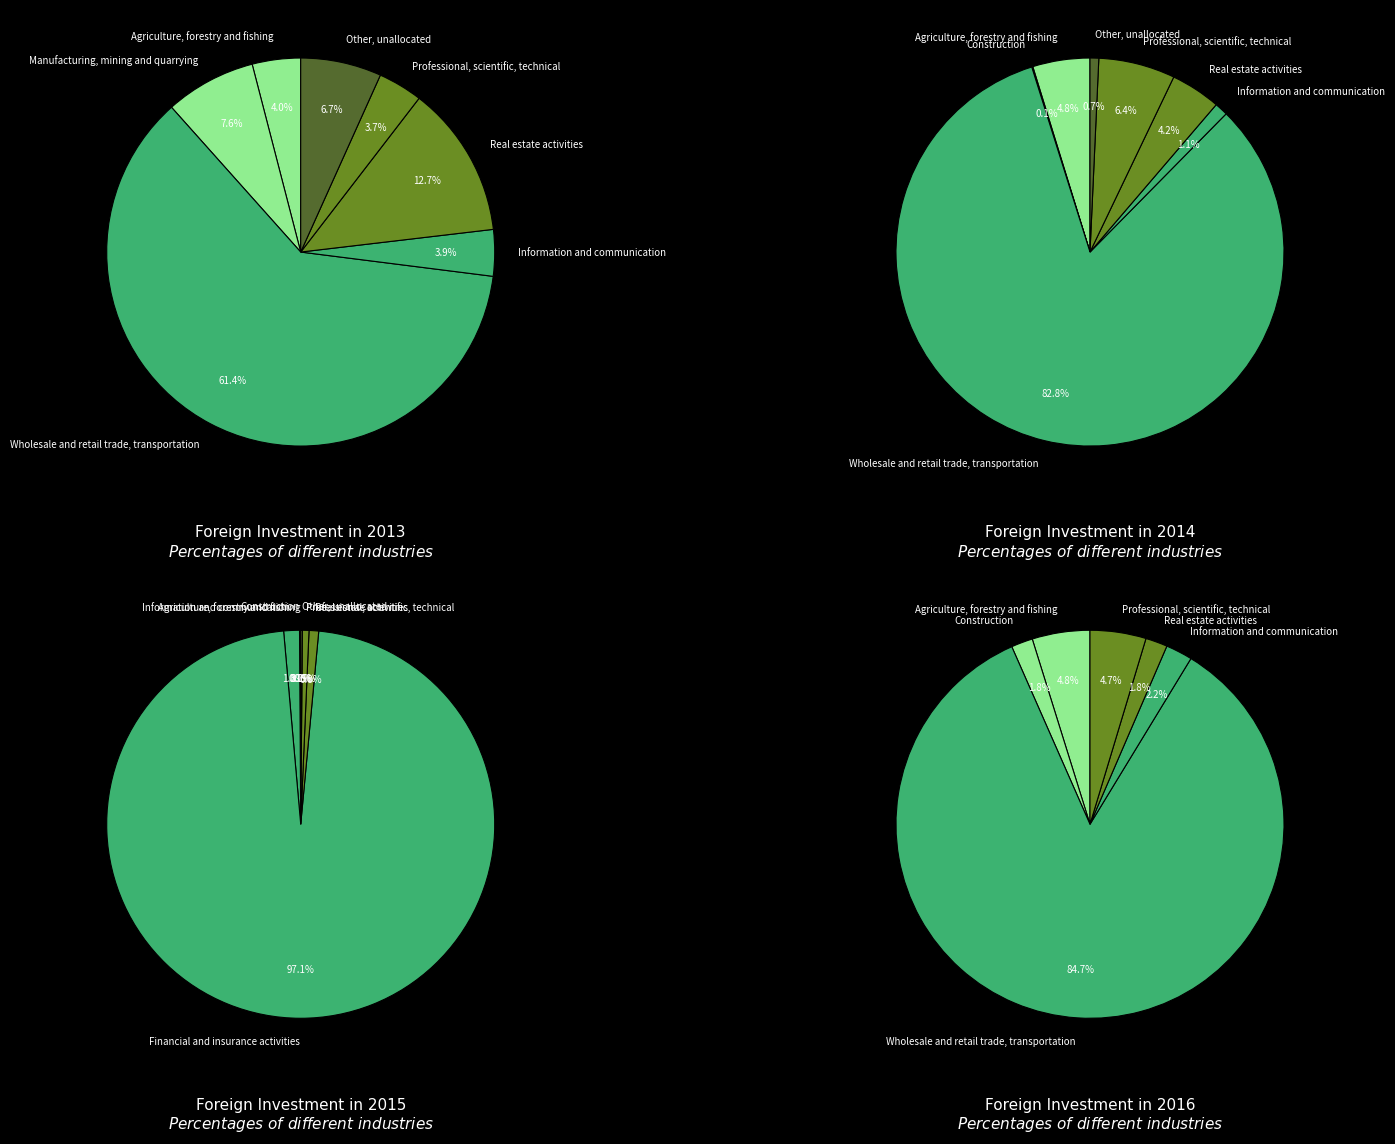

Does values_2016 represent more than half of the total?

Yes